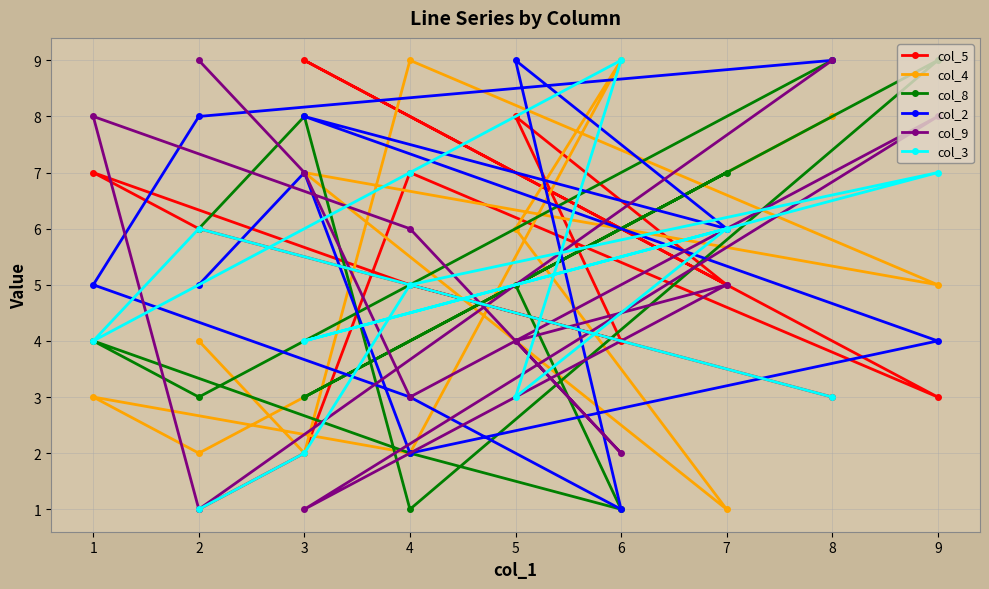

How many interior local peaks does the col_5 series have?

4